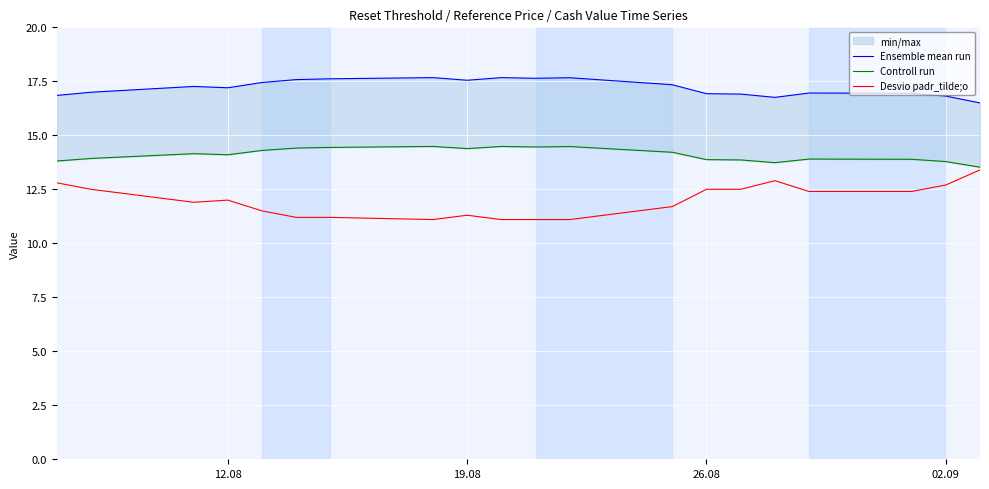

How many lines are shown in the chart?

3